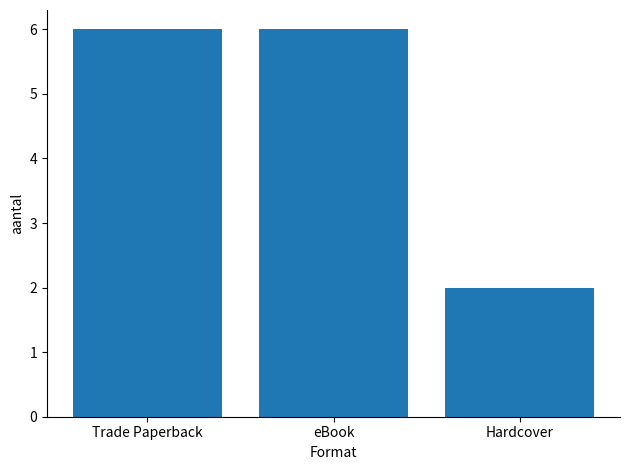

Approximately how many times larger is the value at Trade Paperback compared to eBook?

1.0